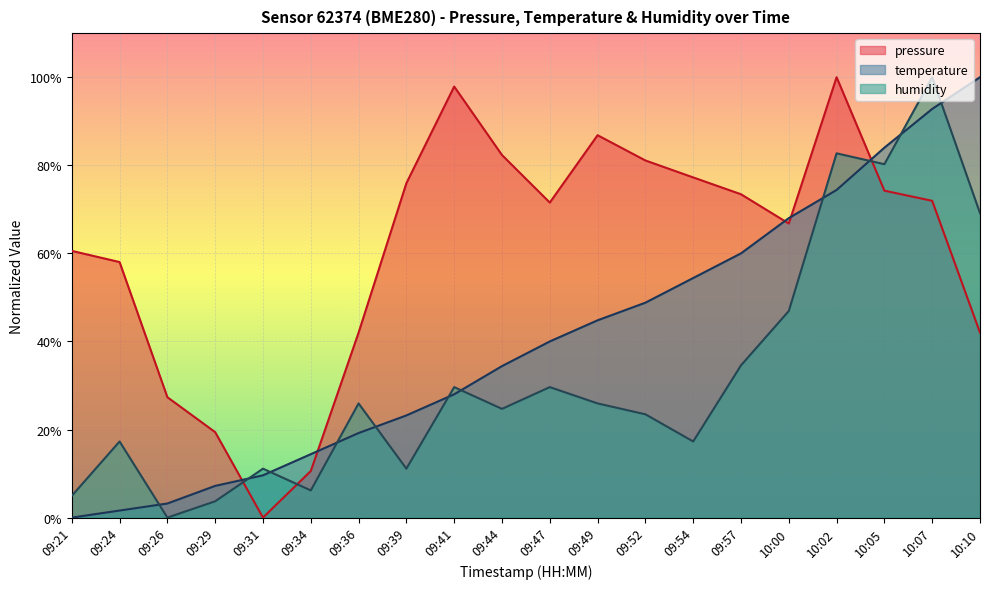

Where do temperature and pressure first cross each other?

09:29 and 09:31